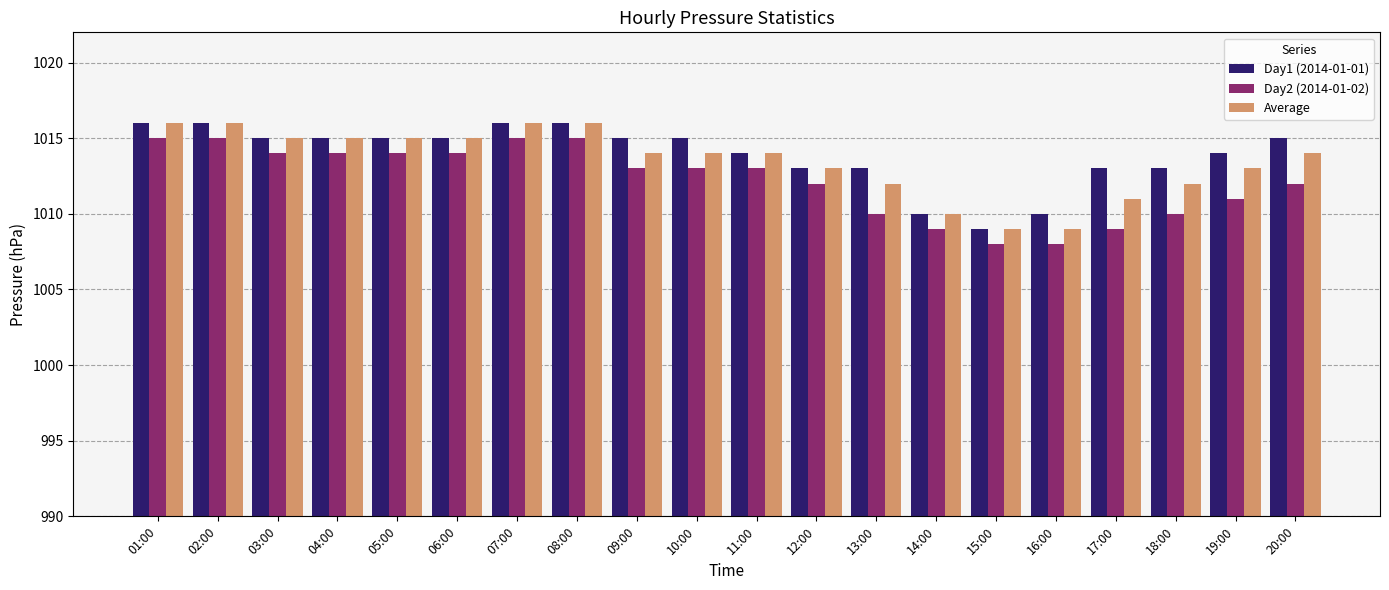

What are all the series names shown in the legend?

Day1 (2014-01-01), Day2 (2014-01-02), Average